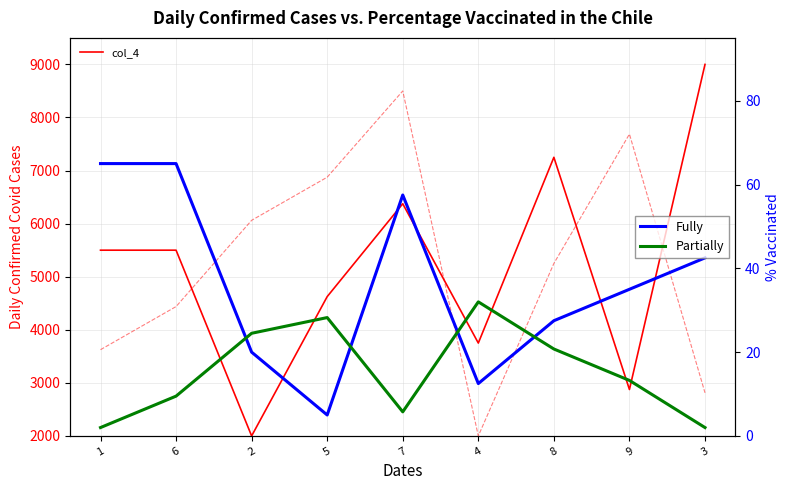

What position from the left is 1?

1